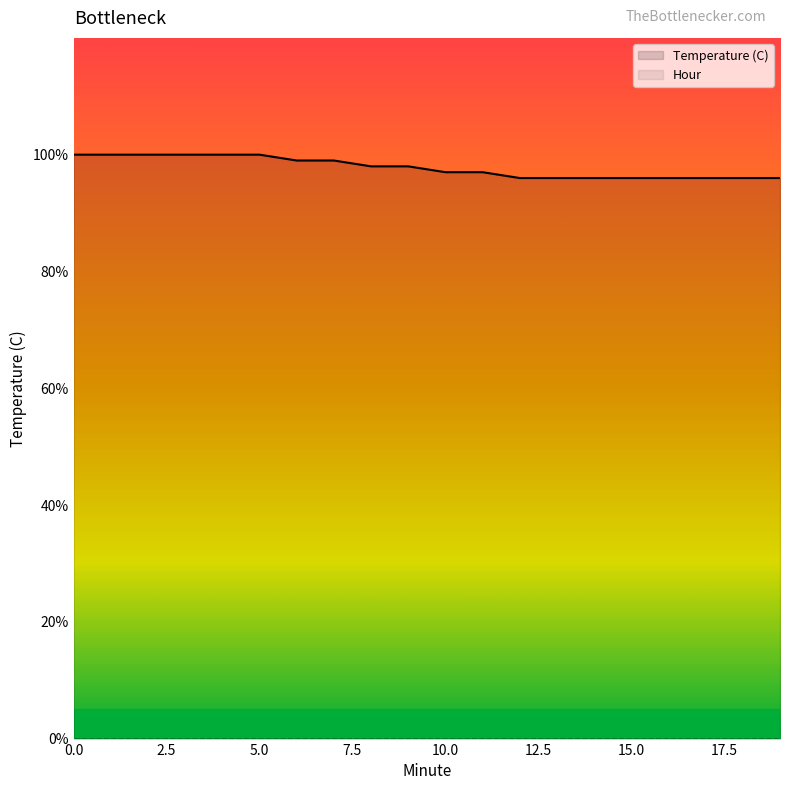

What is the change in value from 4 to 16?

-0.4